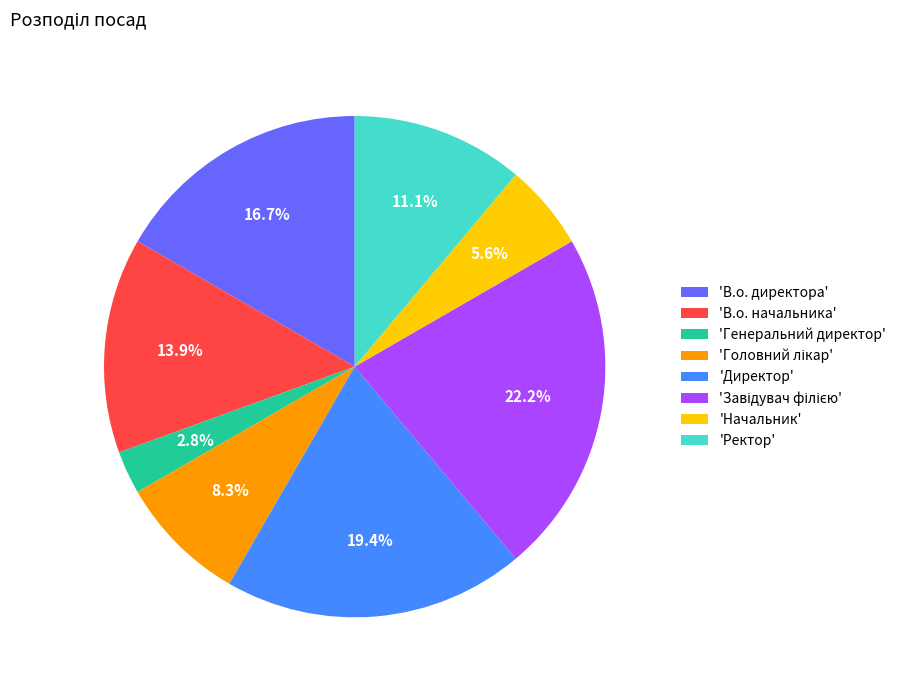

How many slices are in this pie chart?

8